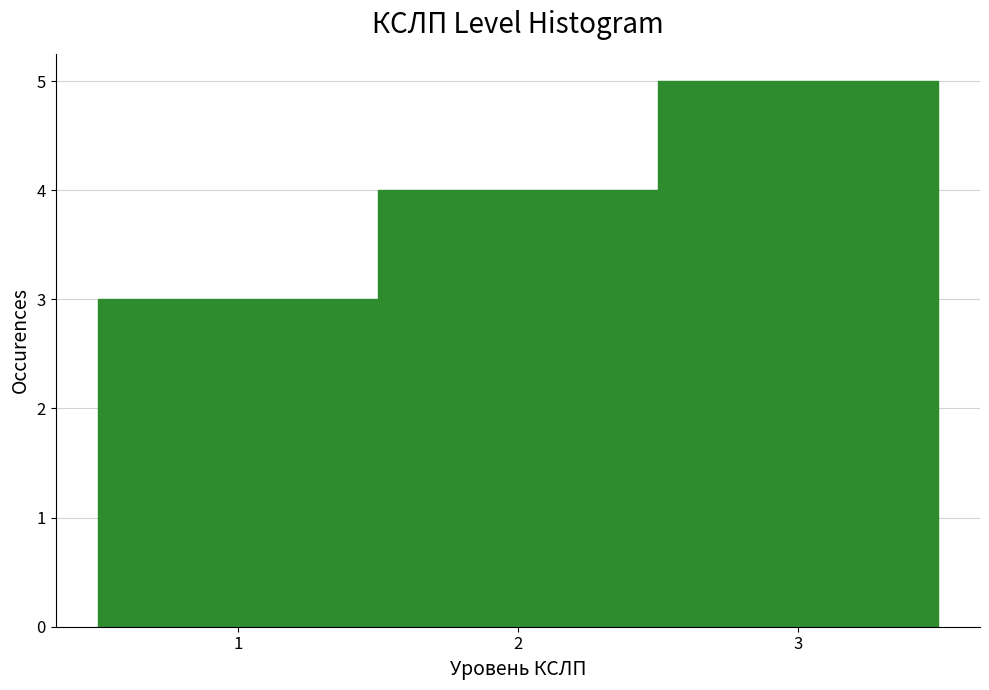

Reading left to right, transcribe this chart: for each bar, give the range it covers on the x-axis and its height. The values are not printed on the chart, so give them approximately, as read against the axis.

0.5 to 1.5: 3
1.5 to 2.5: 4
2.5 to 3.5: 5